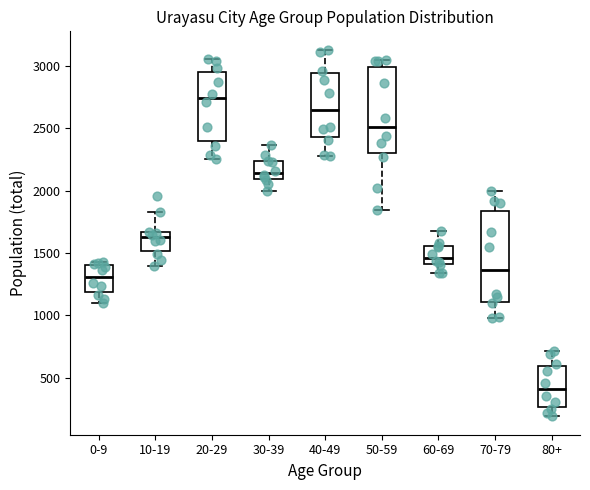

Reading left to right, read every box against the y-axis: the position of its median line, the range the box covers, and the ends of its whiskers. The values are not printed on the chart, so give them approximately, as read against the axis.

0-9: median 1300, box 1200 to 1400, whiskers 1100 to 1450
10-19: median 1600, box 1500 to 1650, whiskers 1400 to 1850
20-29: median 2750, box 2400 to 2950, whiskers 2250 to 3050
30-39: median 2150, box 2100 to 2250, whiskers 2000 to 2350
40-49: median 2650, box 2450 to 2950, whiskers 2300 to 3150
50-59: median 2500, box 2300 to 3000, whiskers 1850 to 3050
60-69: median 1450, box 1400 to 1550, whiskers 1350 to 1700
70-79: median 1350, box 1100 to 1850, whiskers 1000 to 2000
80+: median 400, box 250 to 600, whiskers 200 to 700